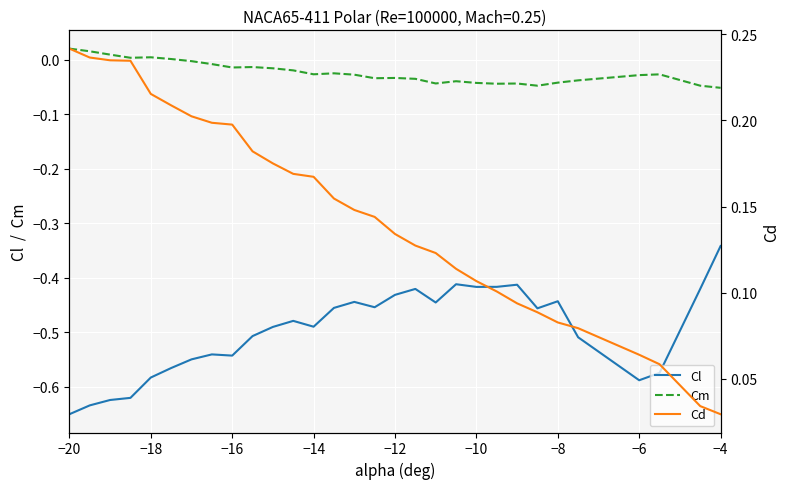

Is the value of Cm at −14 greater than the value of Cl at −4?

Yes